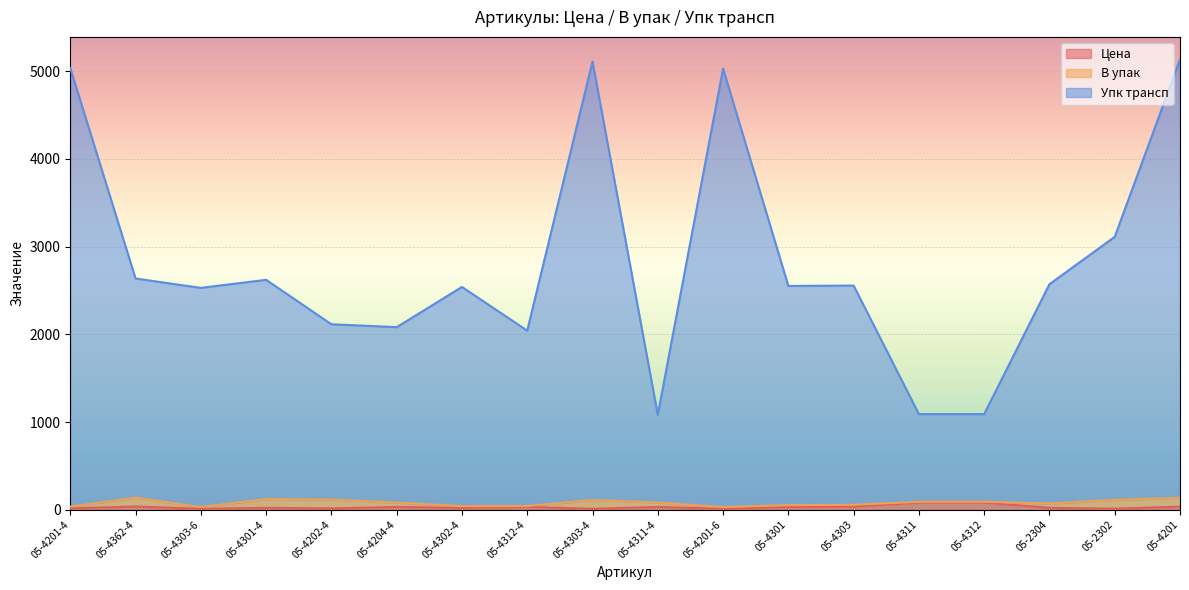

What is the sum of all Цена values?

531.0